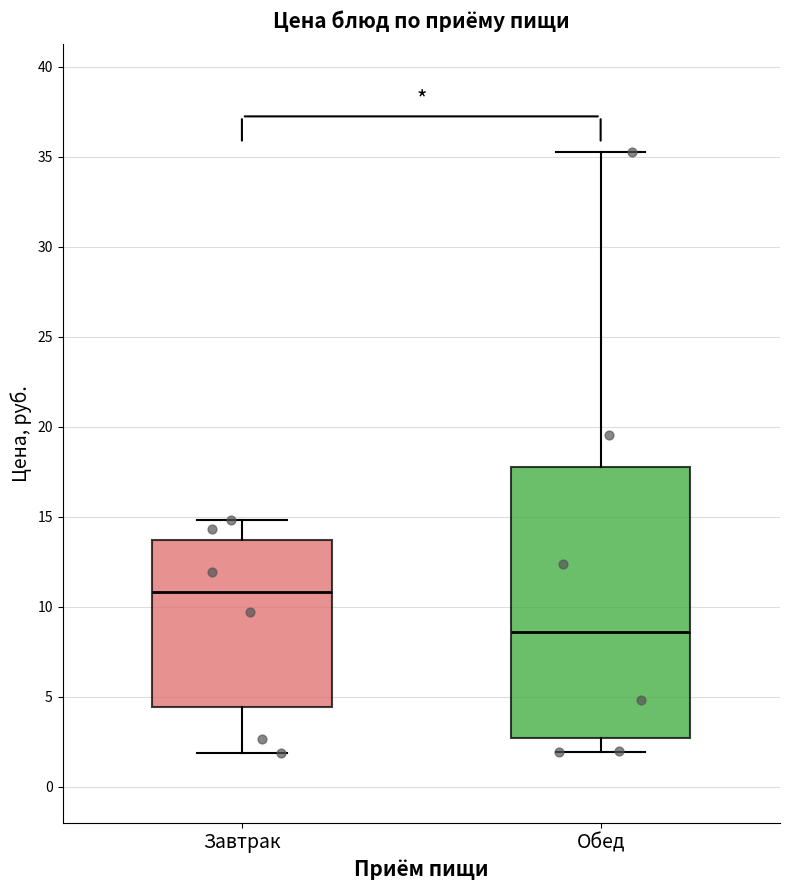

Reading left to right, read every box against the y-axis: the position of its median line, the range the box covers, and the ends of its whiskers. The values are not printed on the chart, so give them approximately, as read against the axis.

Завтрак: median 11.0, box 4.5 to 13.5, whiskers 2.0 to 15.0
Обед: median 8.5, box 2.5 to 18.0, whiskers 2.0 to 35.0